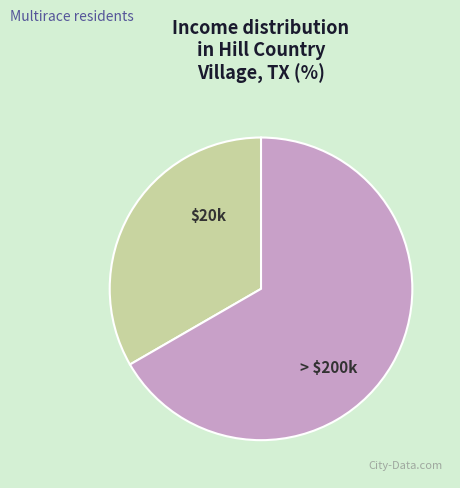

Is there a majority slice in this chart?

Yes